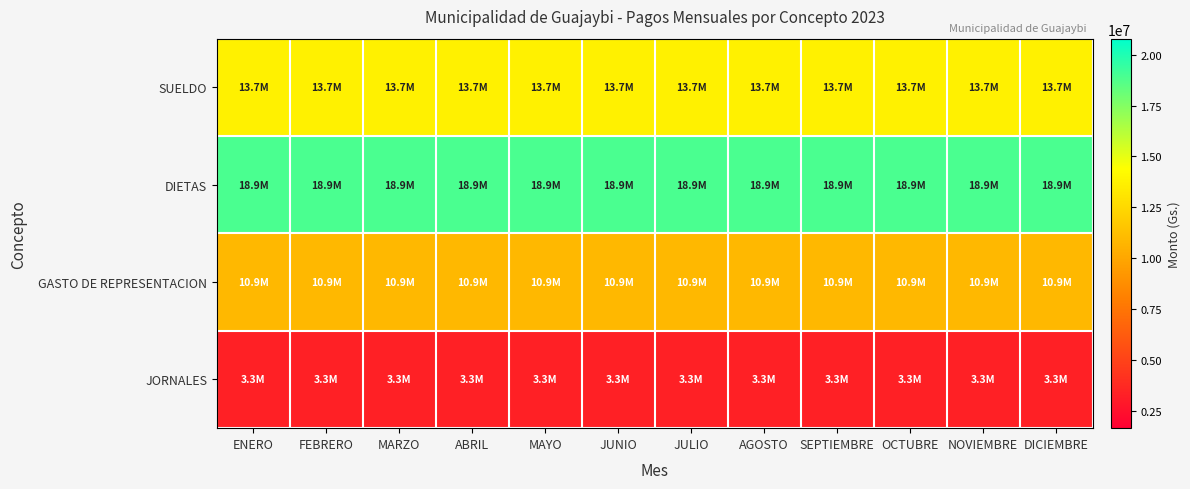

How many categories are shown in the chart?

12